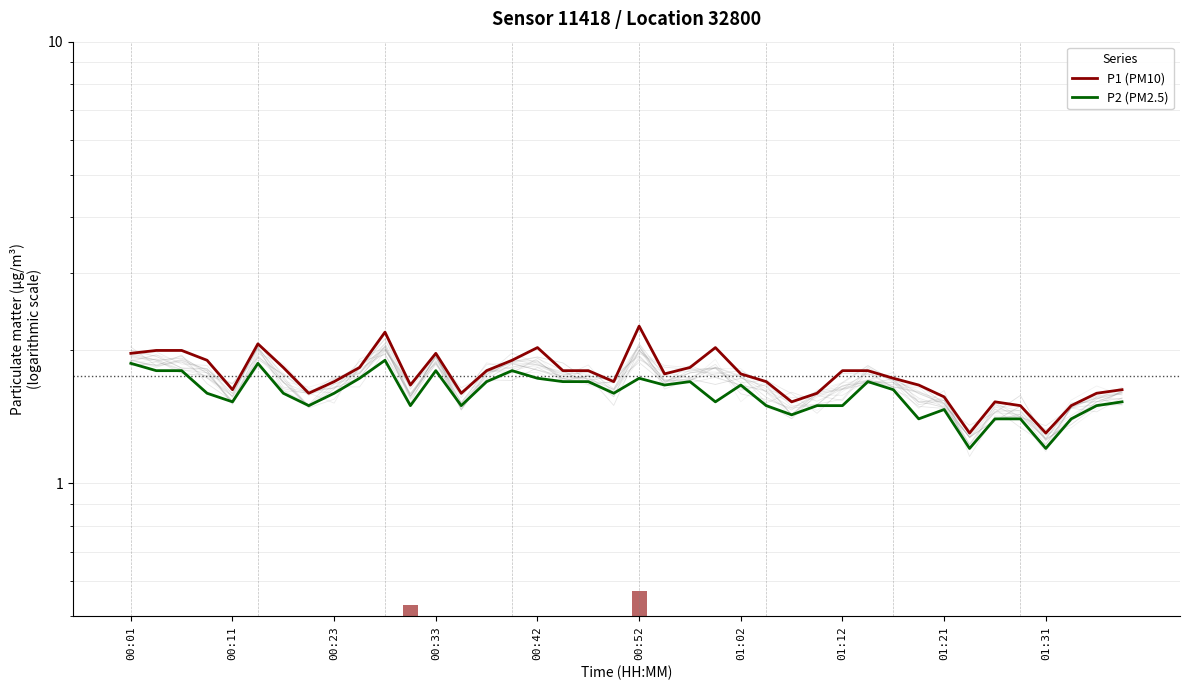

How many groups of bars are there?

40